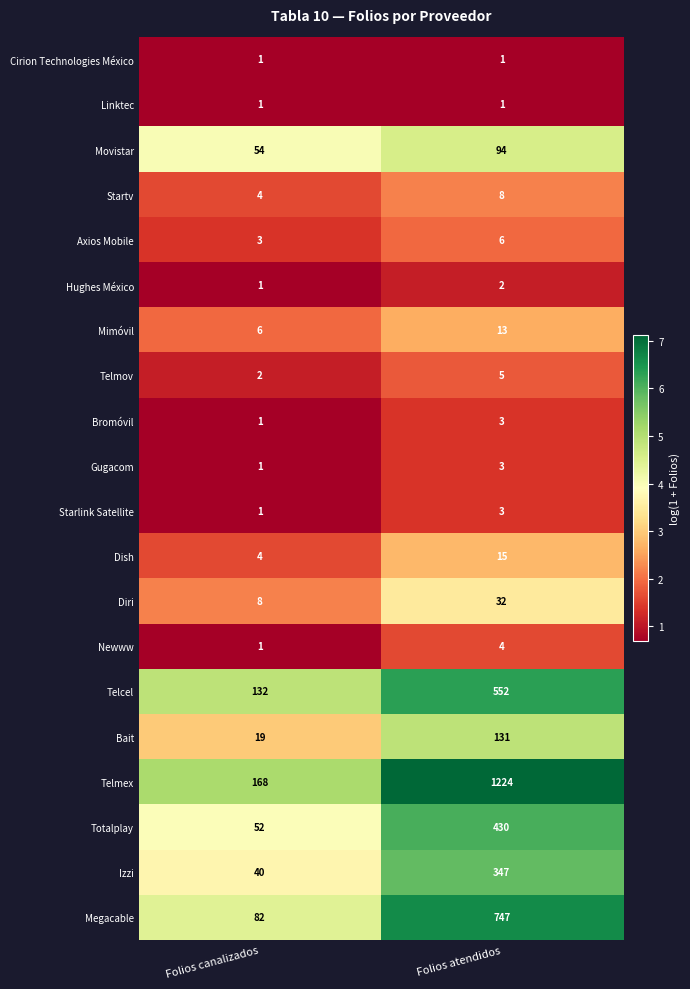

What is the sum of the Telcel values at Folios canalizados and Folios atendidos?

684